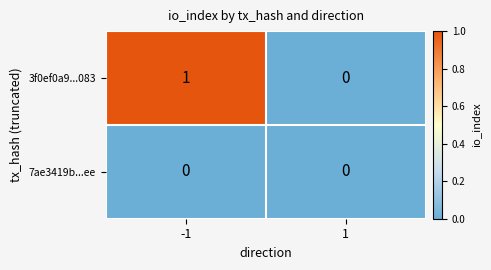

Between -1 and 1, which series saw the biggest shift?

3f0ef0a9...083